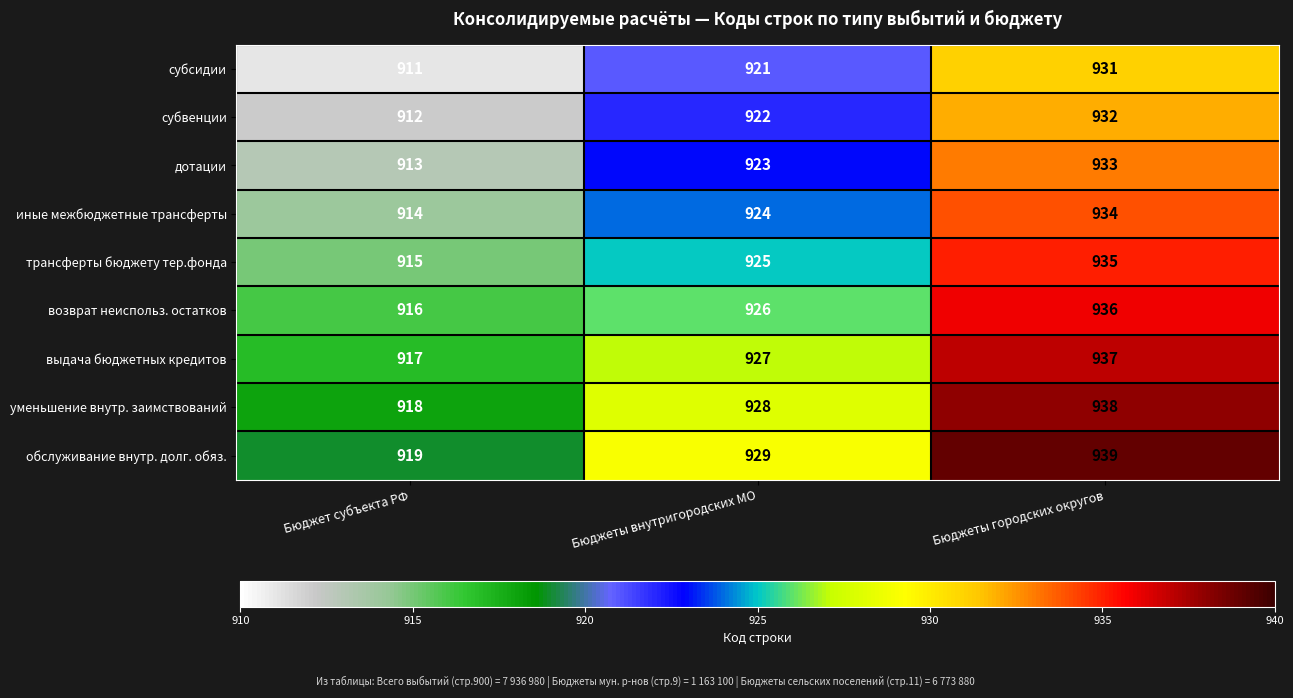

List the series in order of their peak value, lowest first.

субсидии, субвенции, дотации, иные межбюджетные трансферты, трансферты бюджету тер.фонда, возврат неиспольз. остатков, выдача бюджетных кредитов, уменьшение внутр. заимствований, обслуживание внутр. долг. обяз.